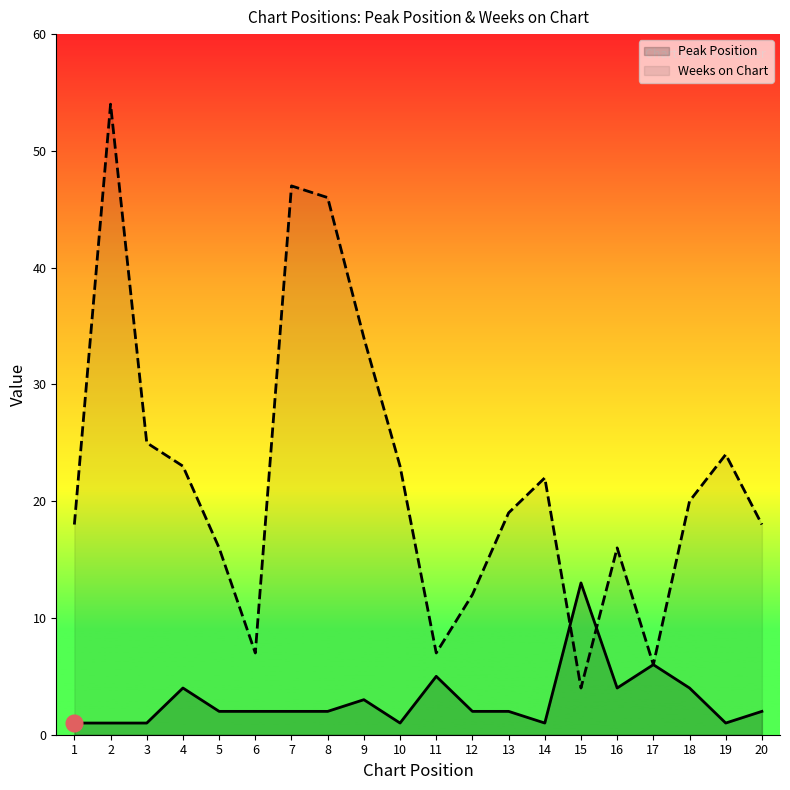

At which label does Weeks on Chart first exceed 20?

2